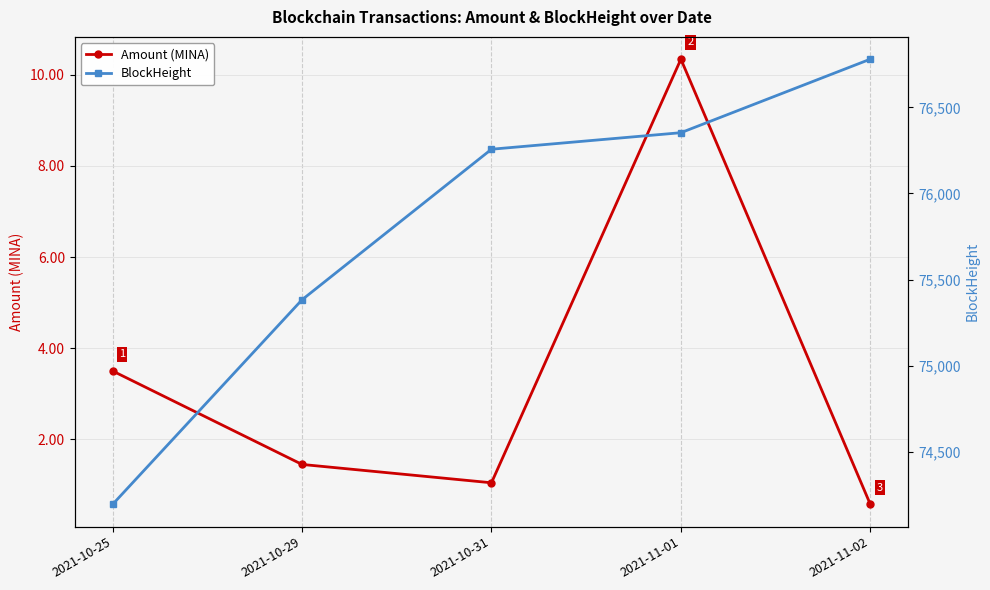

Which series has the largest total across all categories?

BlockHeight